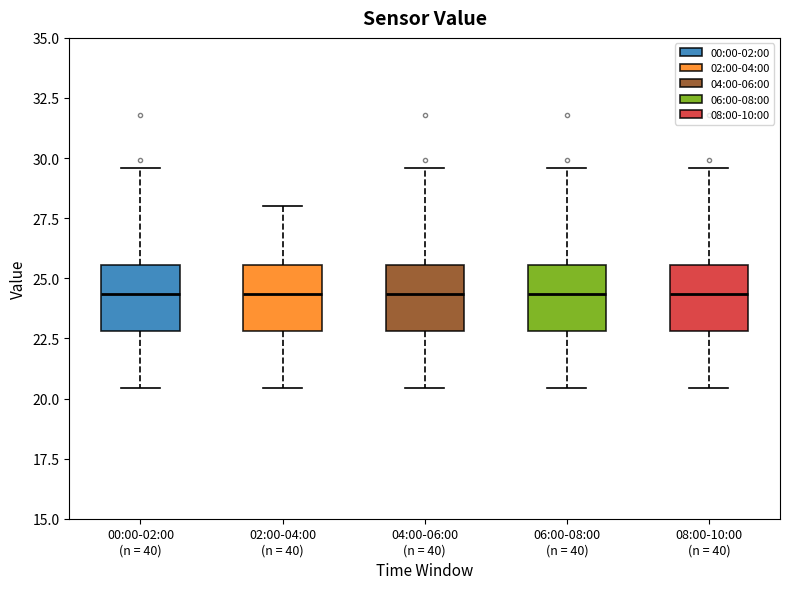

Reading left to right, read every box against the y-axis: the position of its median line, the range the box covers, and the ends of its whiskers. The values are not printed on the chart, so give them approximately, as read against the axis.

00:00-02:00 (n = 40): median 24.5, box 23.0 to 25.5, whiskers 20.5 to 29.5
02:00-04:00 (n = 40): median 24.5, box 23.0 to 25.5, whiskers 20.5 to 28.0
04:00-06:00 (n = 40): median 24.5, box 23.0 to 25.5, whiskers 20.5 to 29.5
06:00-08:00 (n = 40): median 24.5, box 23.0 to 25.5, whiskers 20.5 to 29.5
08:00-10:00 (n = 40): median 24.5, box 23.0 to 25.5, whiskers 20.5 to 29.5